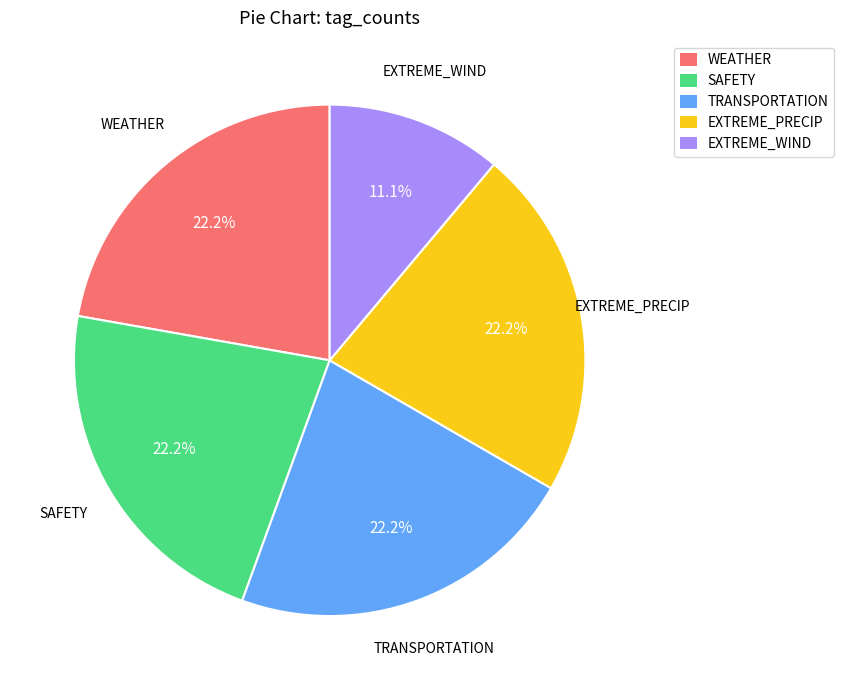

How many slices are in this pie chart?

5